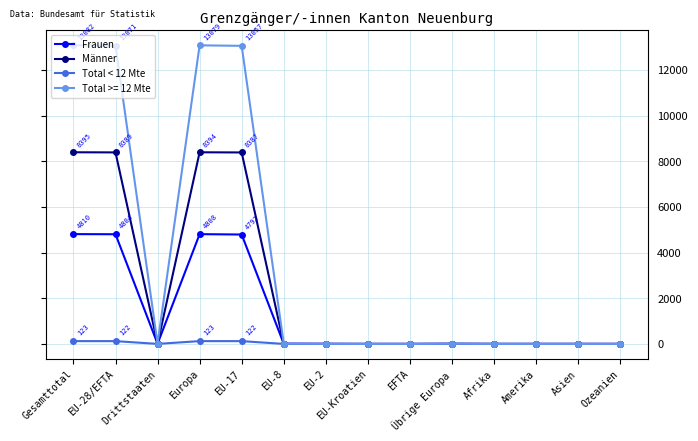

Which series has the largest total across all categories?

Total >= 12 Mte